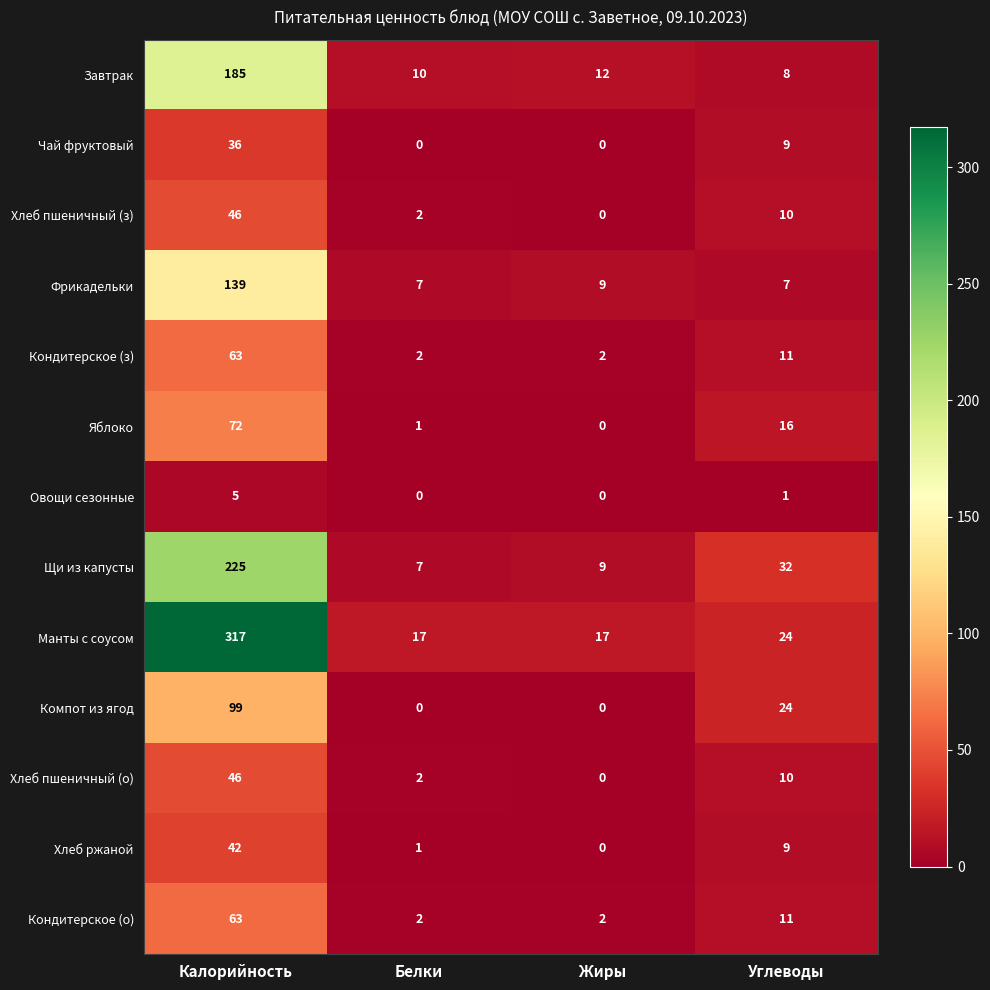

What is the sum of the Кондитерское (о) values at Углеводы and Жиры?

13